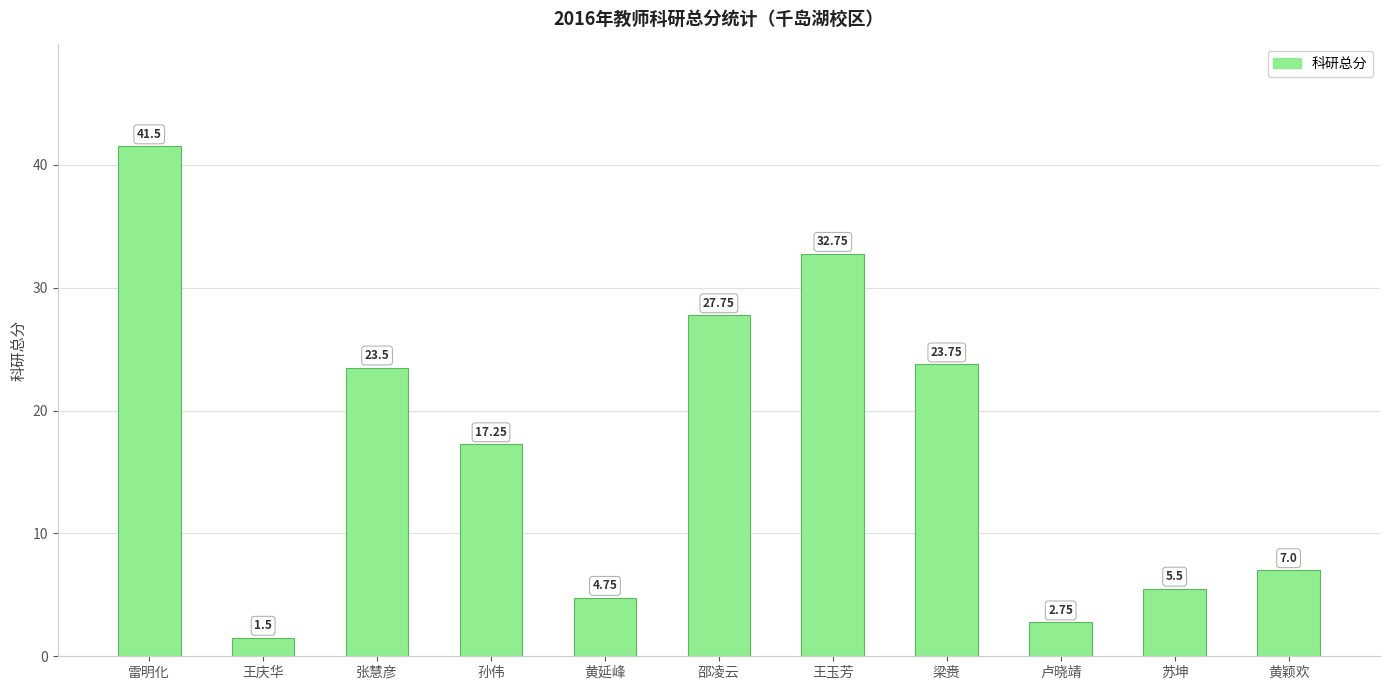

Are the bars horizontal?

No